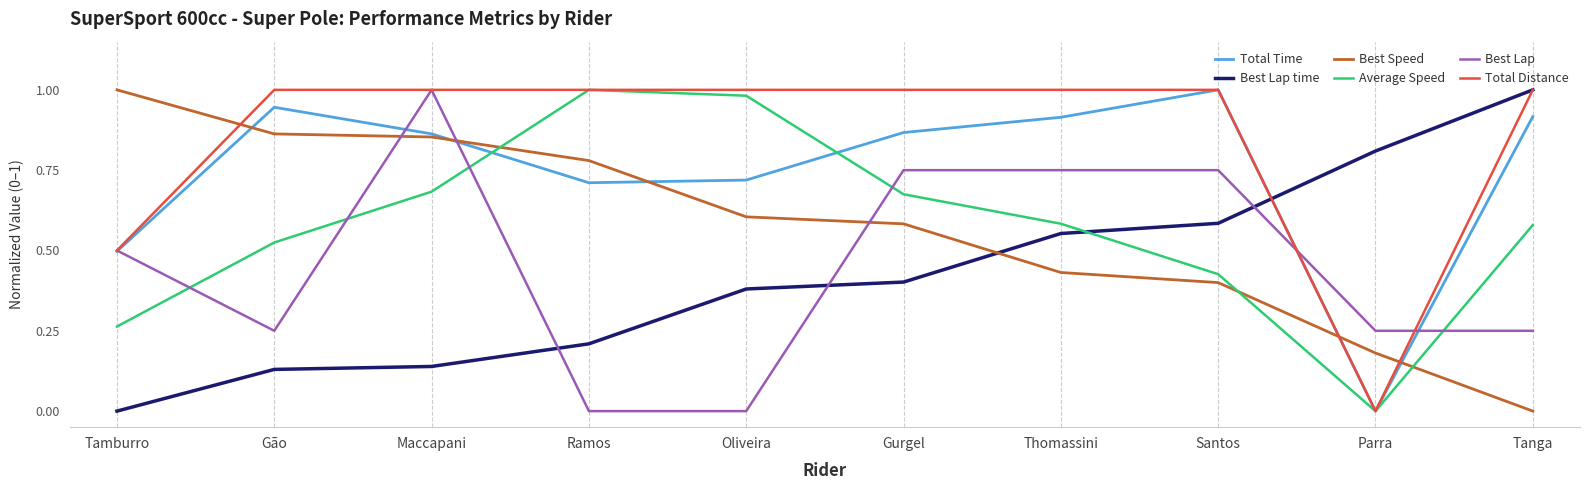

Is it true that Total Distance equals 1.0 at Gurgel?

True